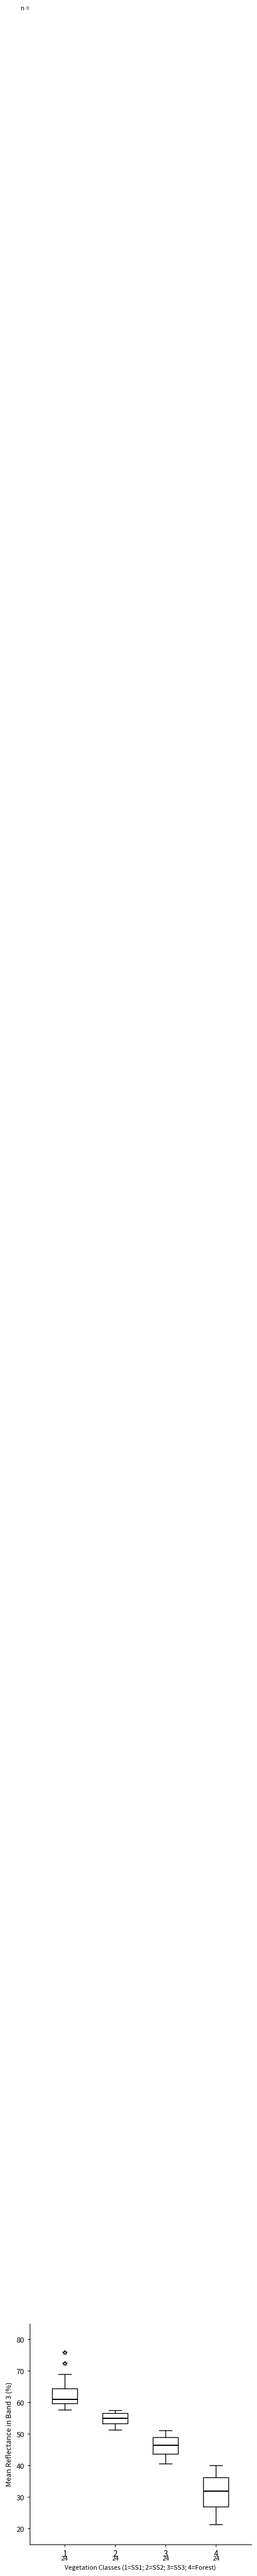

Which box's median line is the lowest?

4